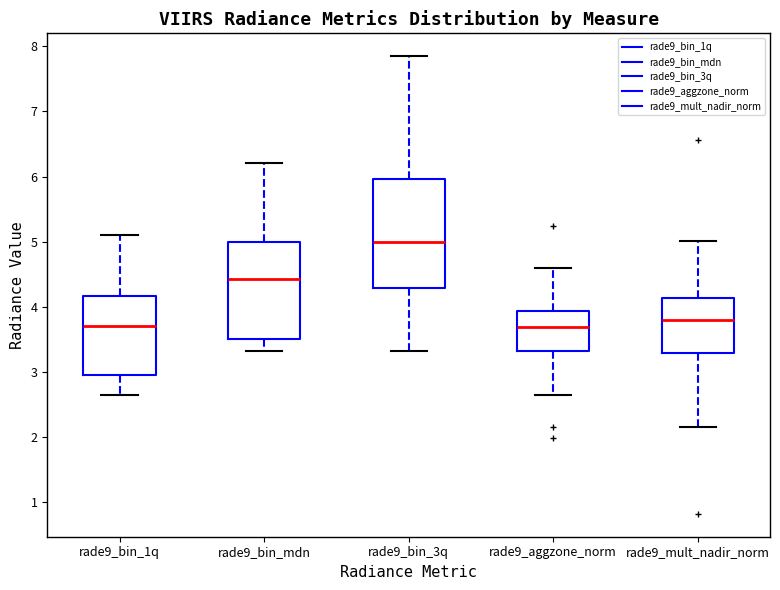

Where does the lower whisker of the box for rade9_bin_mdn end on the y-axis? The values are not printed on the chart, so give them approximately, as read against the axis.

3.3